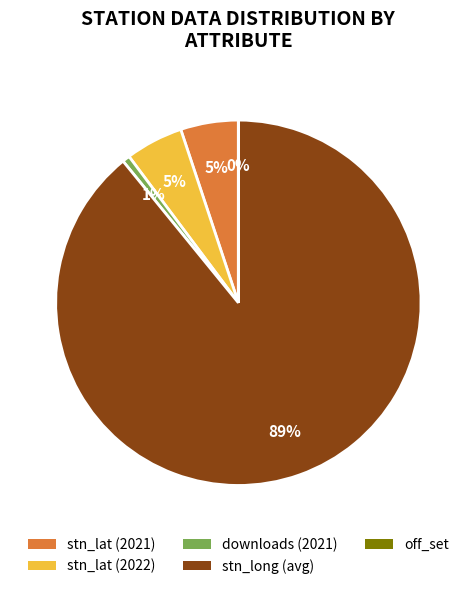

Does any single category account for the majority?

Yes